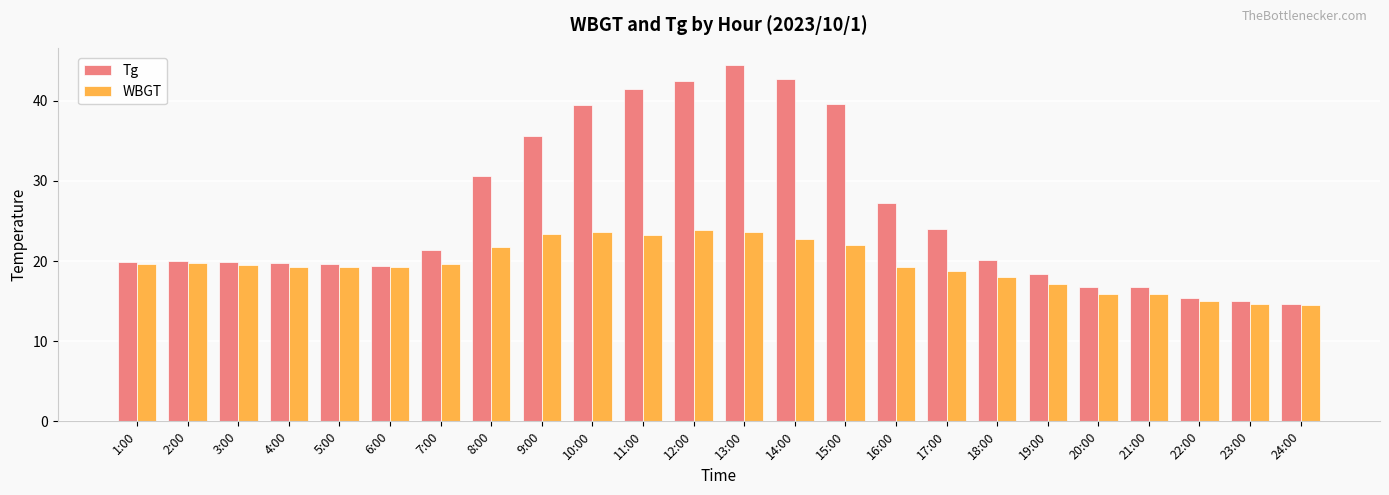

Does the chart contain stacked bars?

No